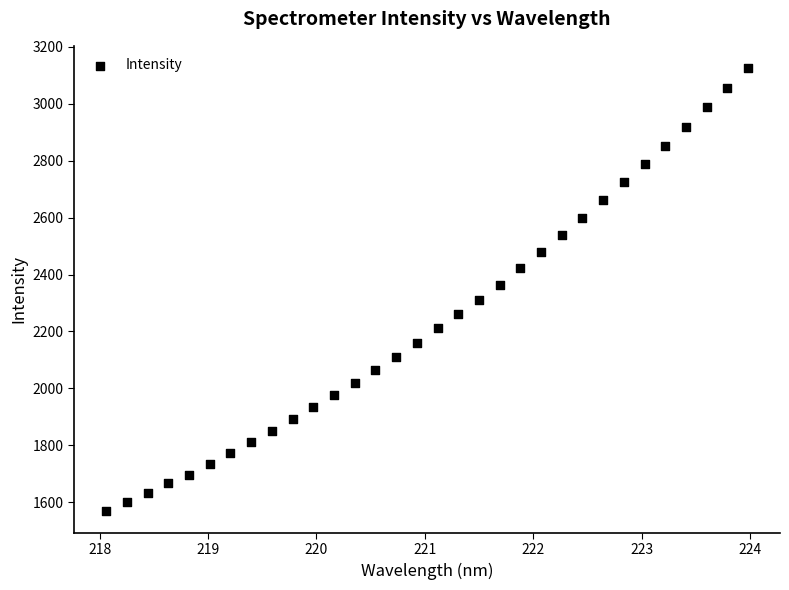

What is the range of X values (max minus min)?

5.9